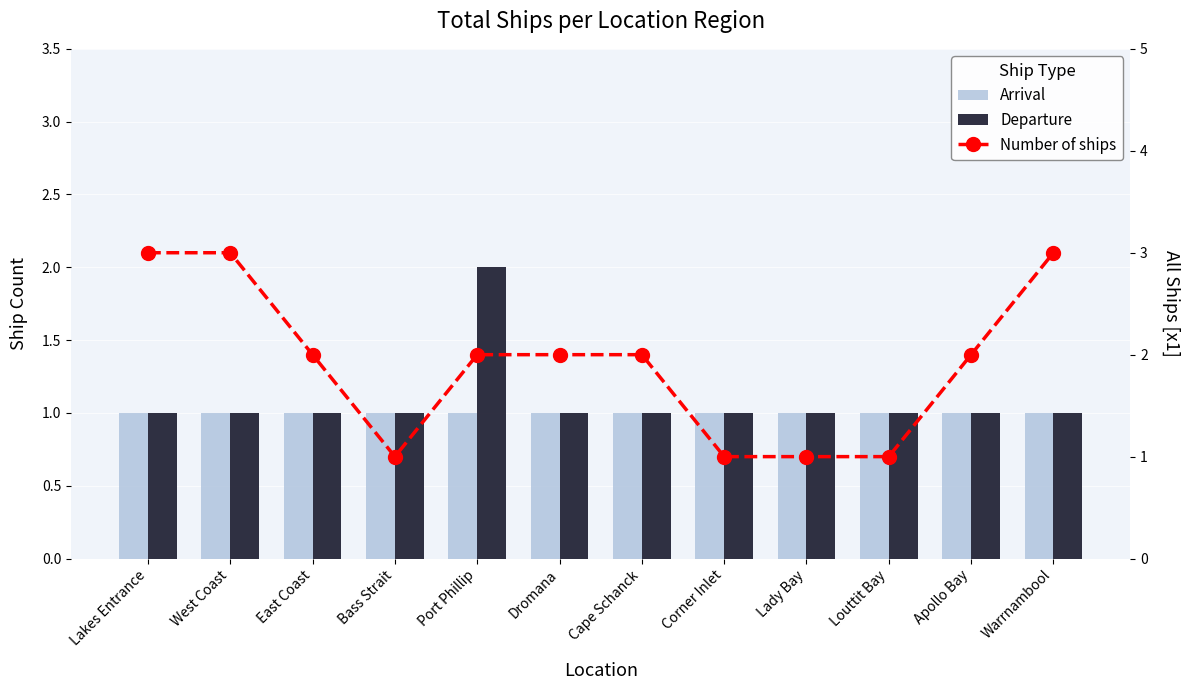

What is the highest value of the Number of ships series?

3